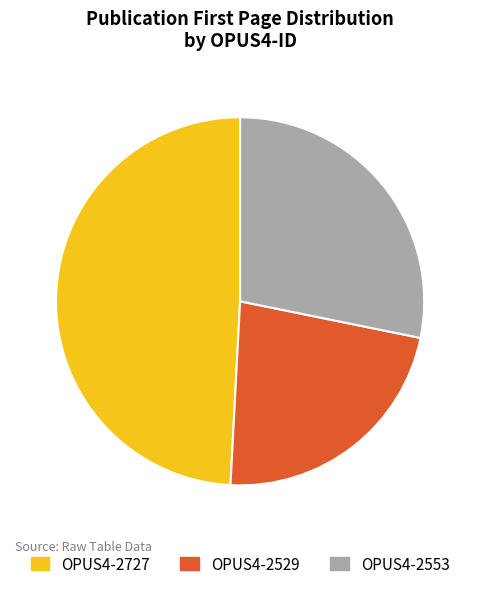

Combined, do OPUS4-2529 and OPUS4-2553 account for over 50%?

Yes